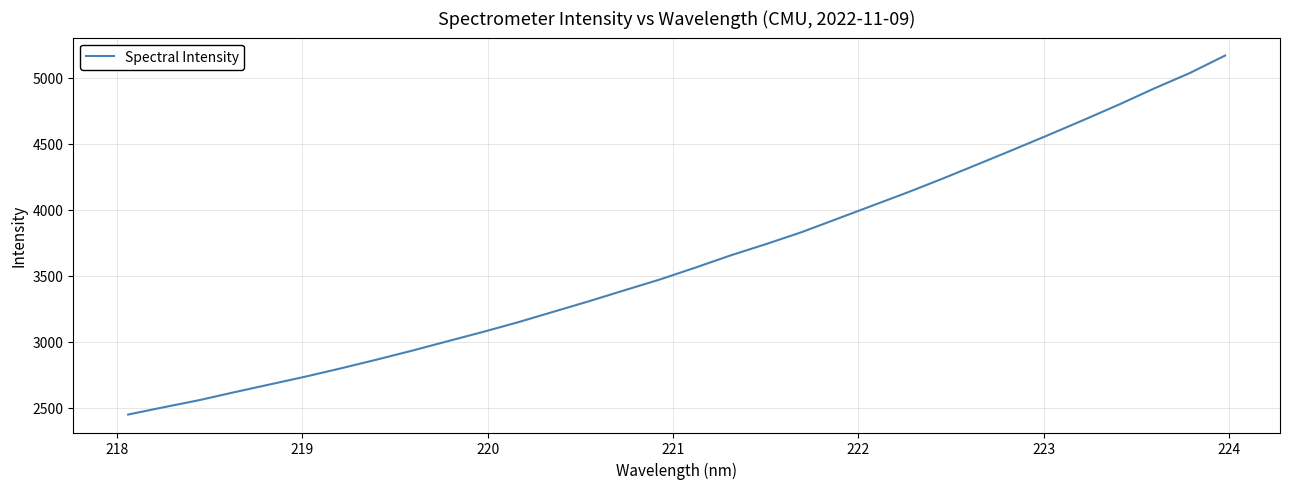

What is the difference between the maximum and minimum values?

2717.8